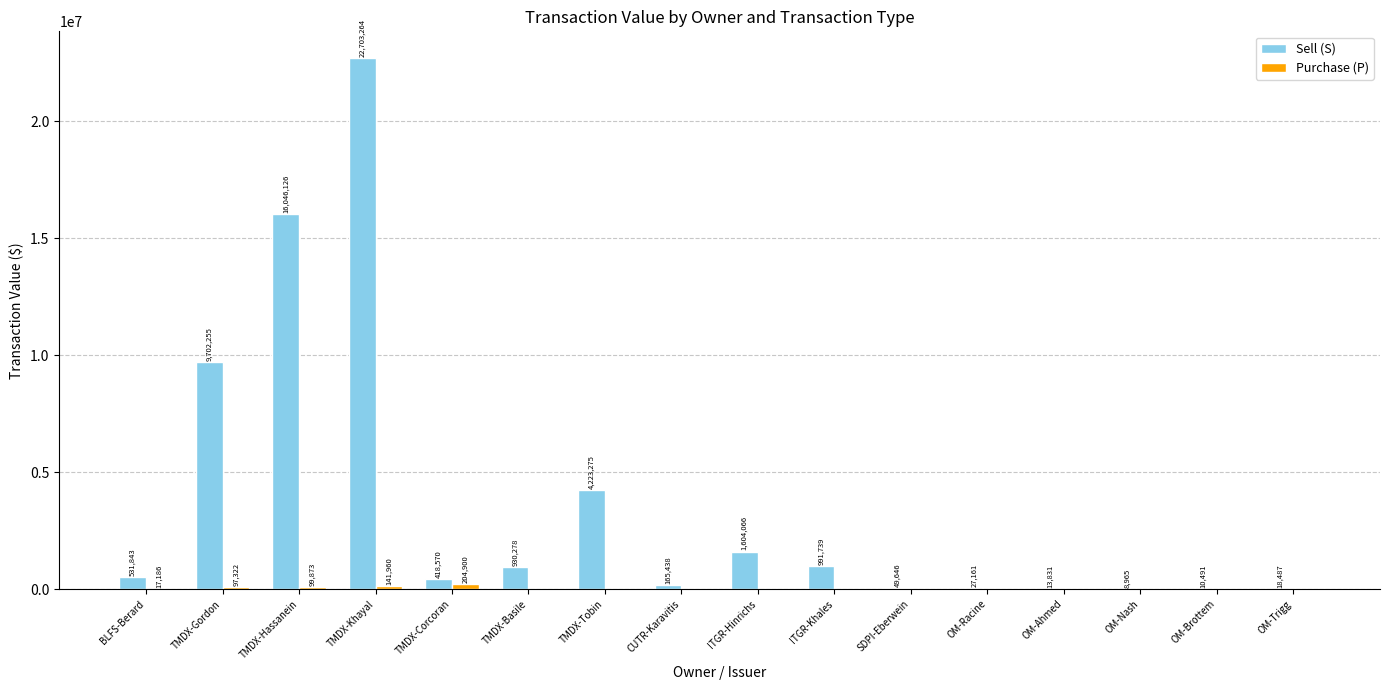

The Sell (S) series shows 165438 at CUTR-Karavitis. True or false?

True